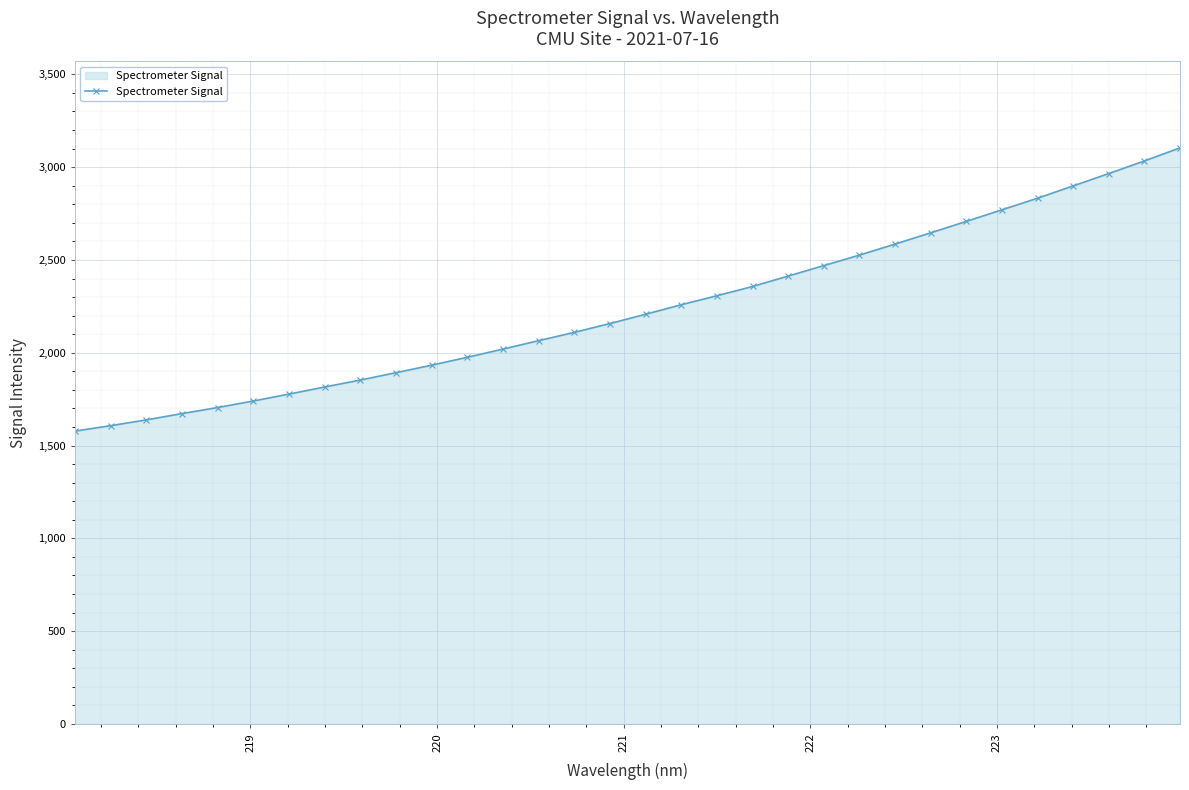

What is the value of the 17th point from the left?

2207.4